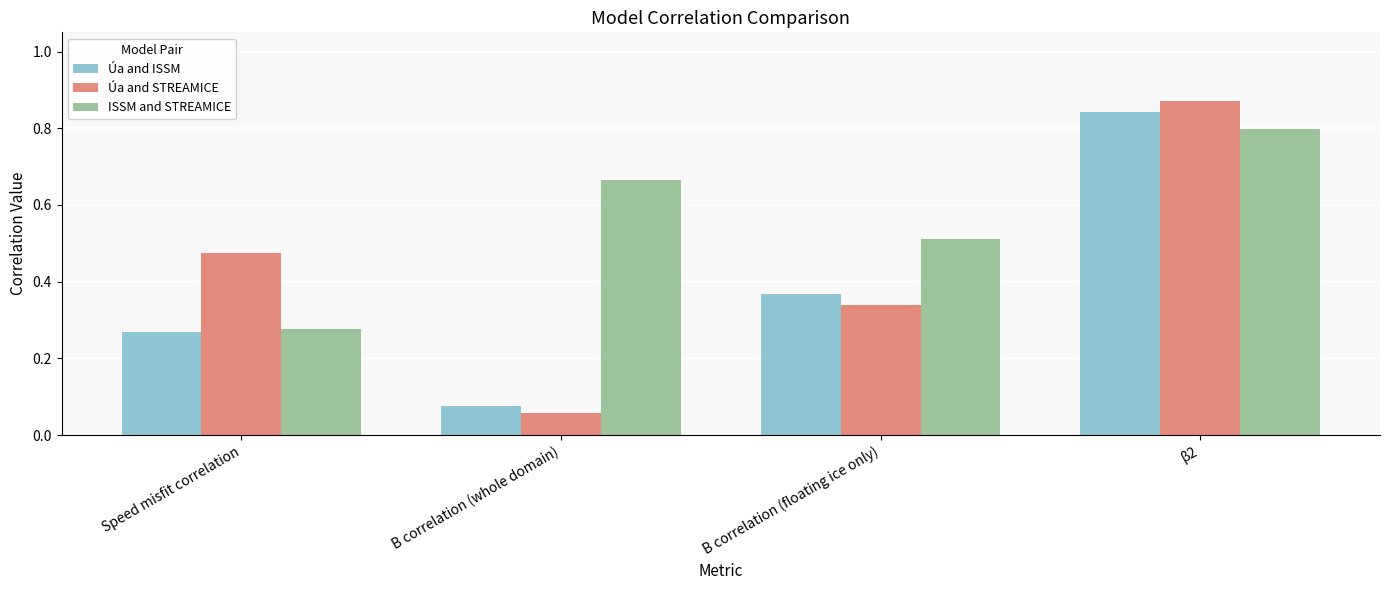

Which series has the largest total across all categories?

ISSM and STREAMICE